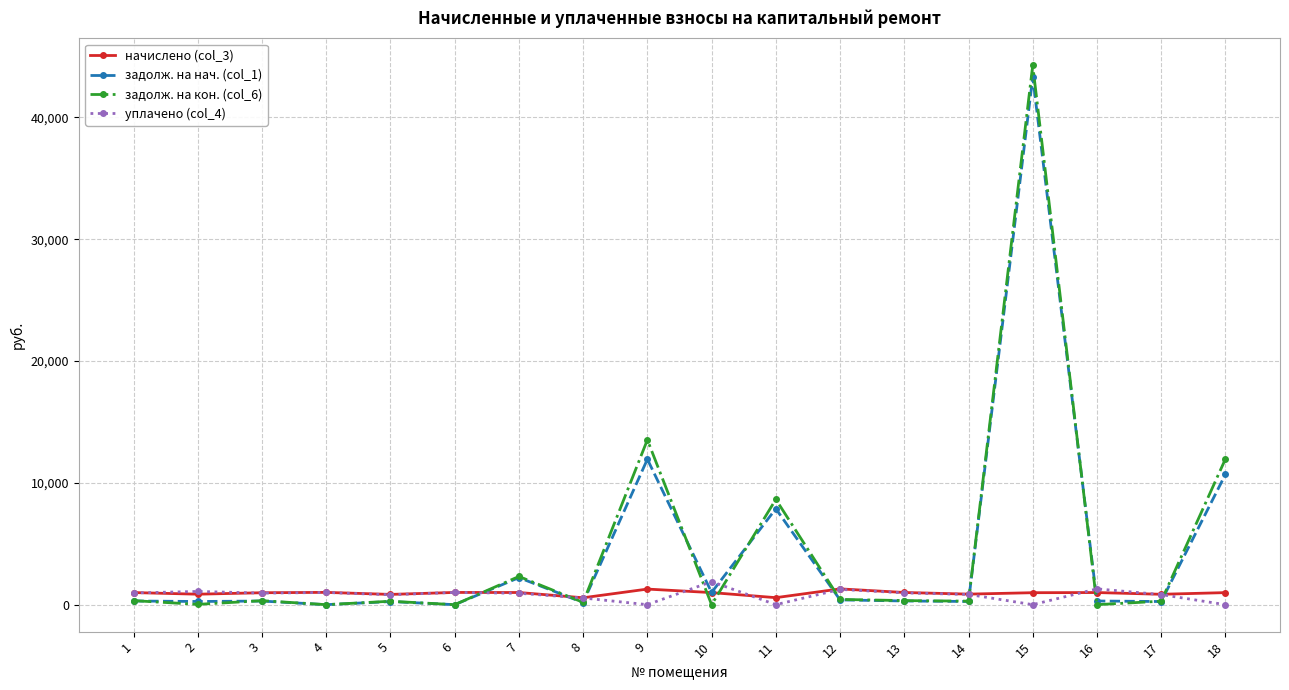

At 18, list the series in order from smallest to largest.

уплачено (col_4), начислено (col_3), задолж. на нач. (col_1), задолж. на кон. (col_6)